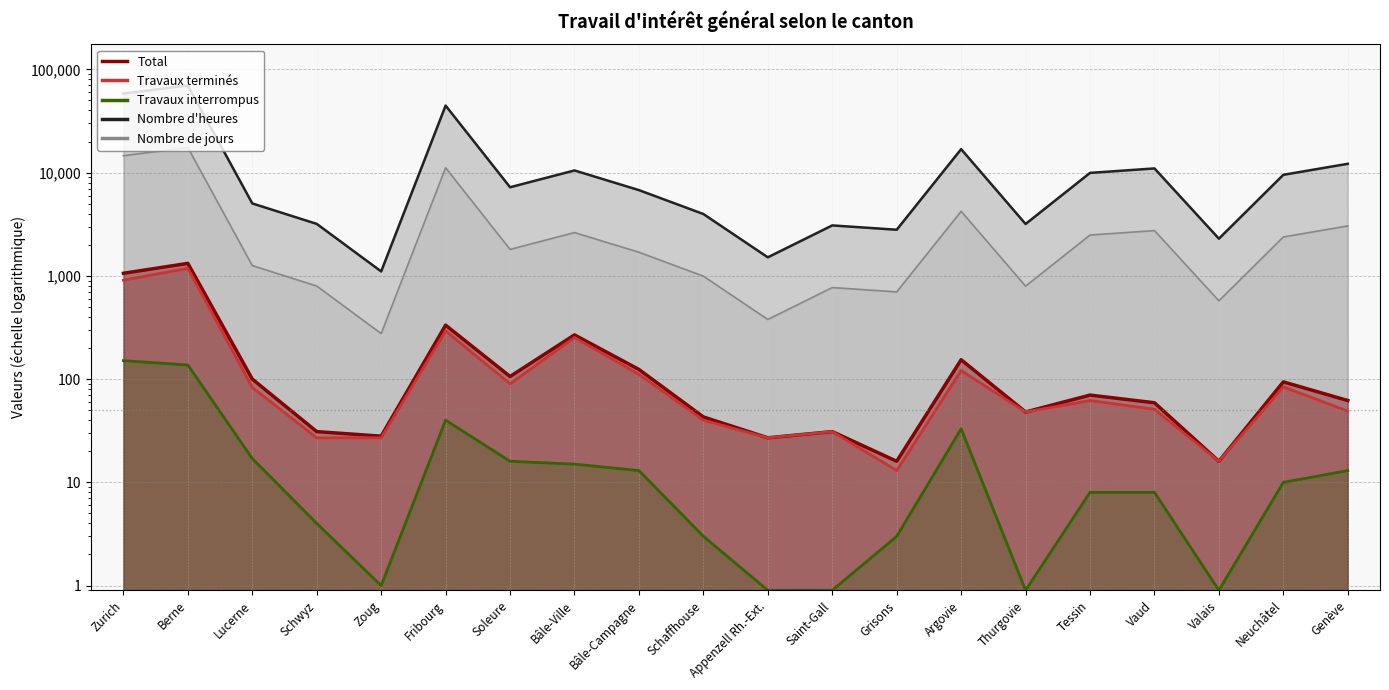

What is the difference between the Nombre de jours values at Vaud and Schwyz?

1949.0